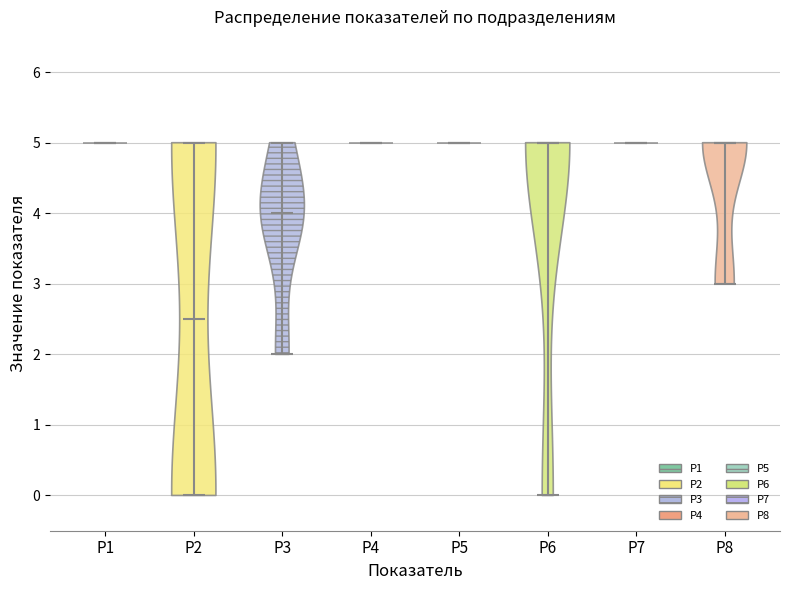

What is the highest point the violin for Р5 reaches on the y-axis? The values are not printed on the chart, so give them approximately, as read against the axis.

5.0